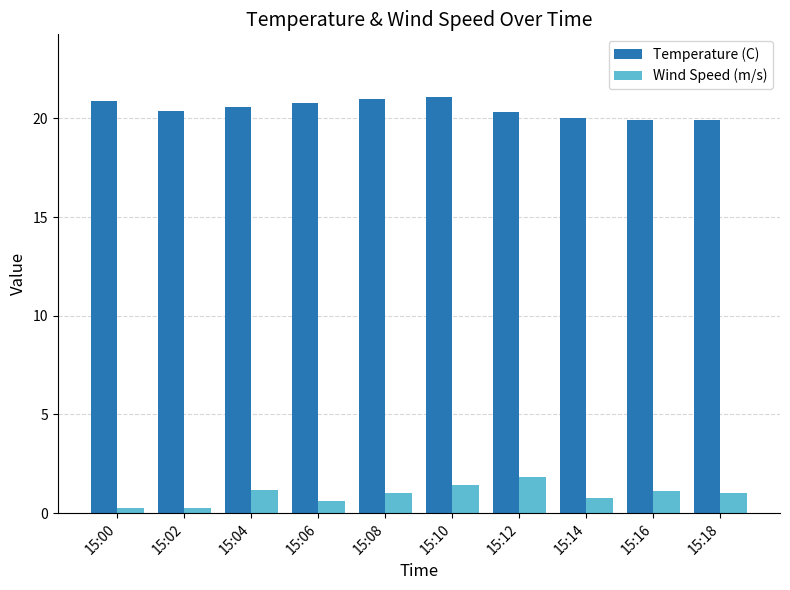

What is the average value of the Temperature (C) series?

20.5